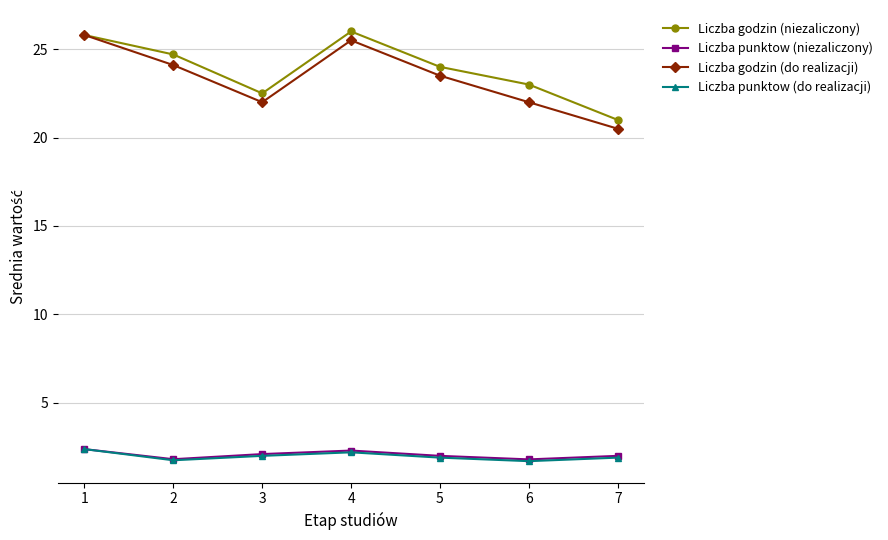

What is the maximum value for Liczba godzin (niezaliczony)?

26.0